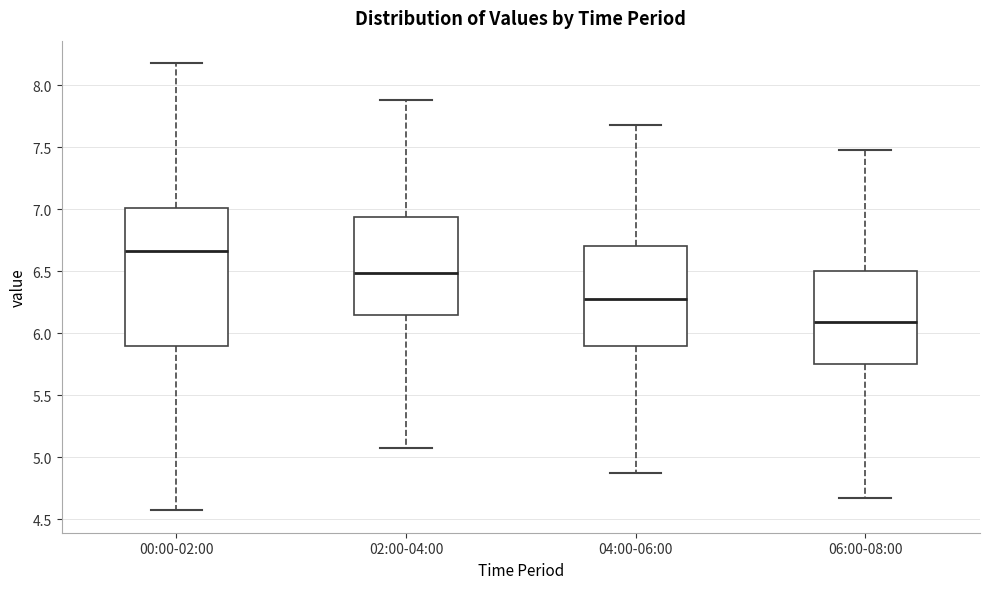

Where does the median line of the box for 00:00-02:00 sit on the y-axis? The values are not printed on the chart, so give them approximately, as read against the axis.

6.65